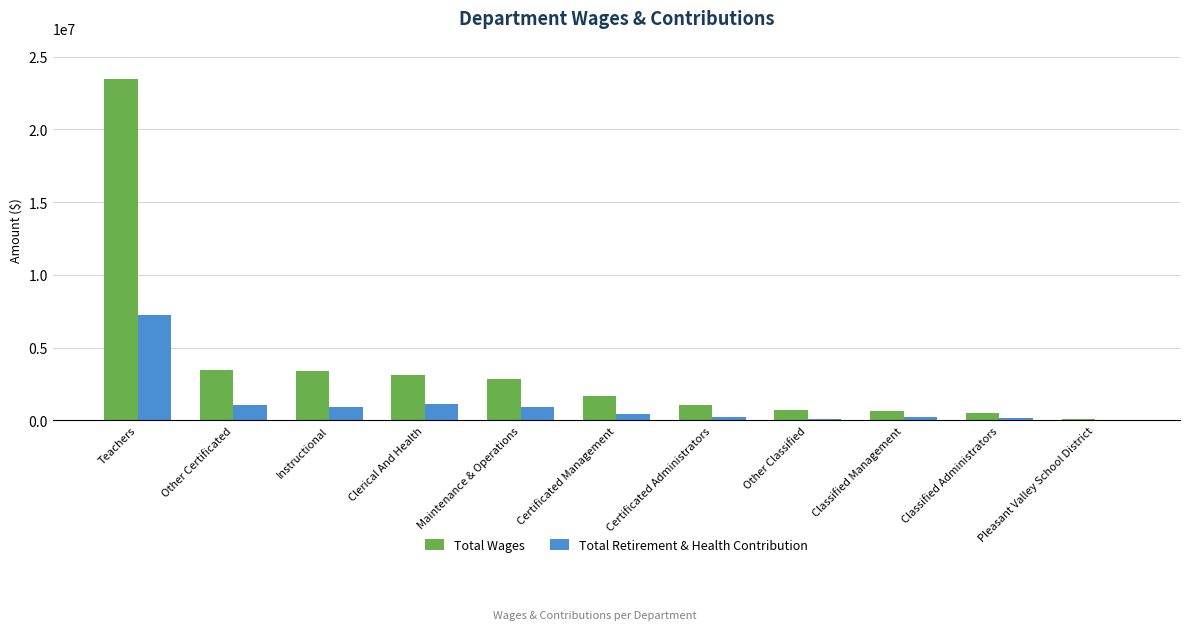

What are all the series names shown in the legend?

Total Wages, Total Retirement & Health Contribution